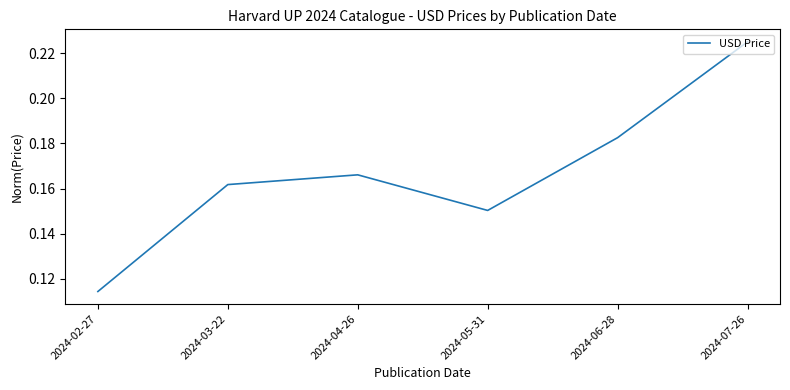

True or false: there are more than 1 points higher than both neighbors.

False